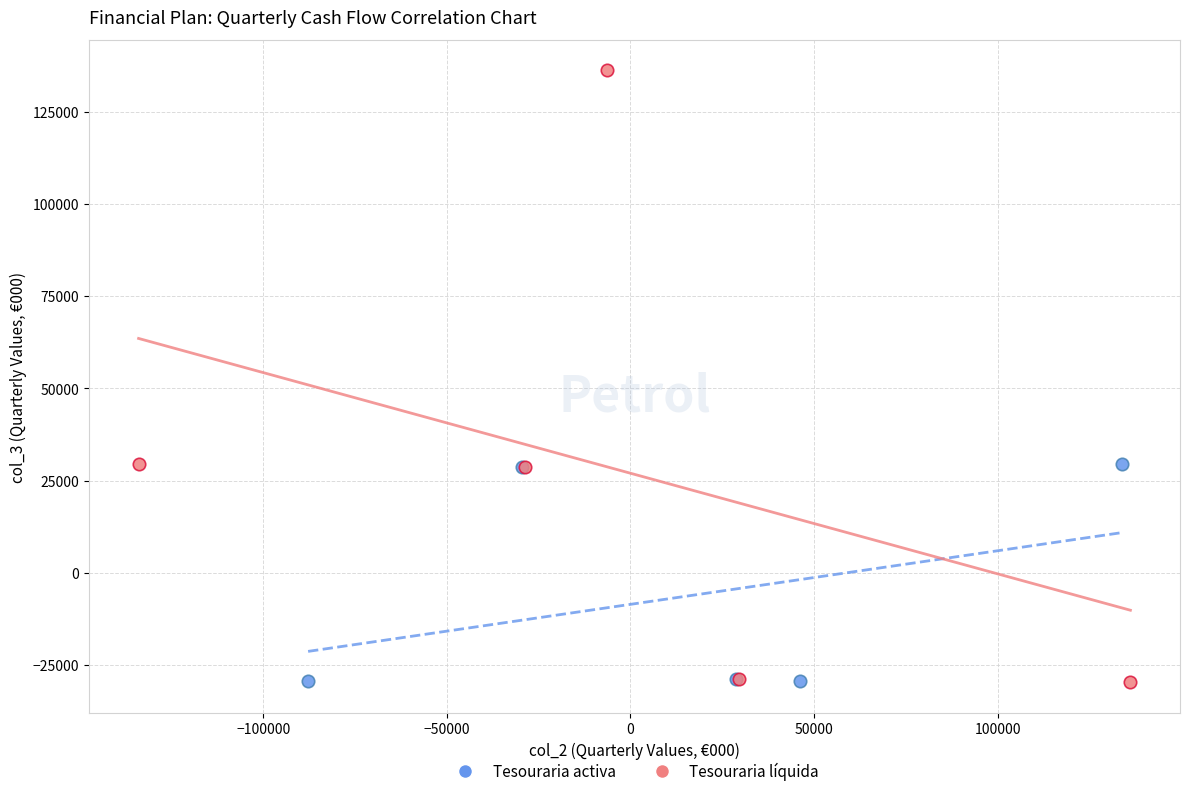

Which series contains the highest Y value?

Tesouraria líquida